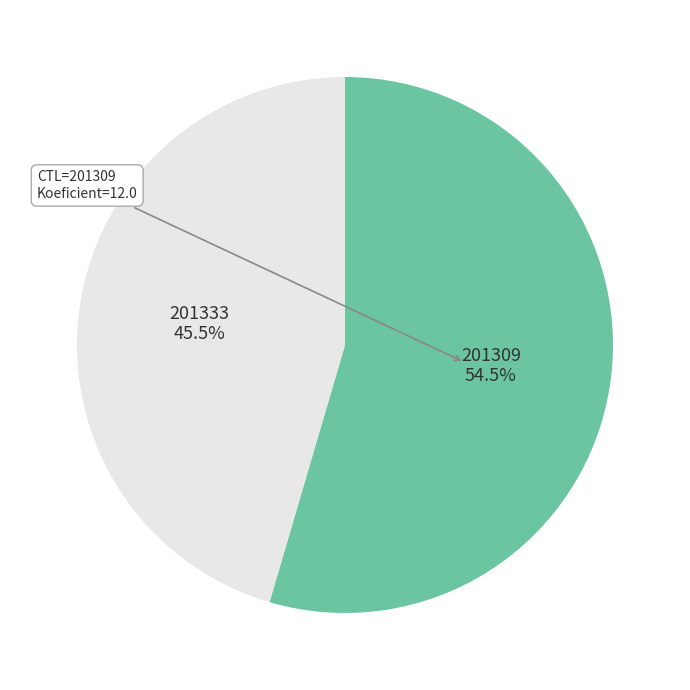

How many slices are in this pie chart?

2